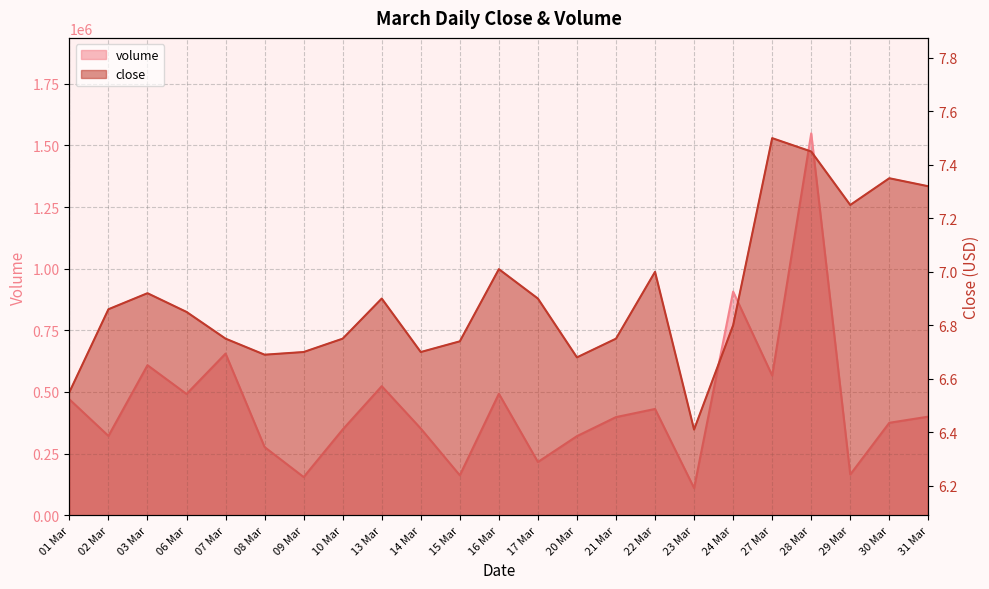

At which category does volume reach its first local peak?

03 Mar